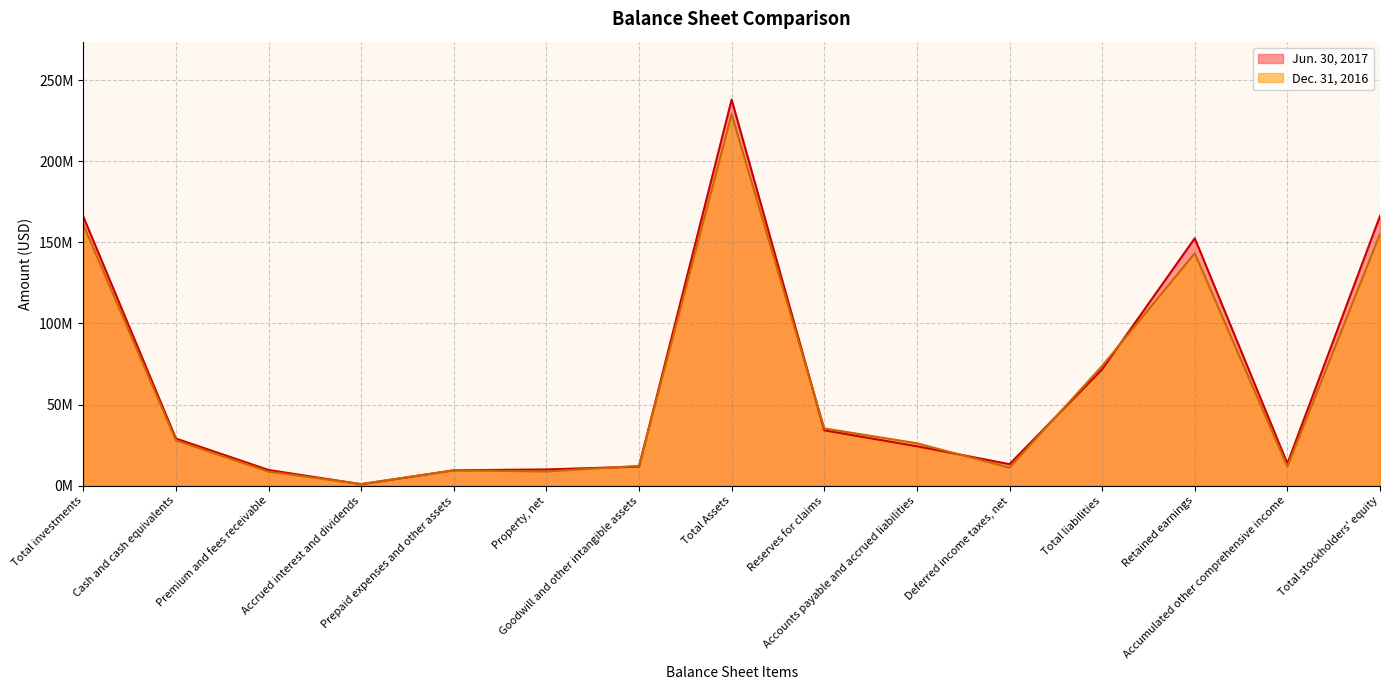

True or false: Dec. 31, 2016 has a value of 234.4 at Retained earnings.

False